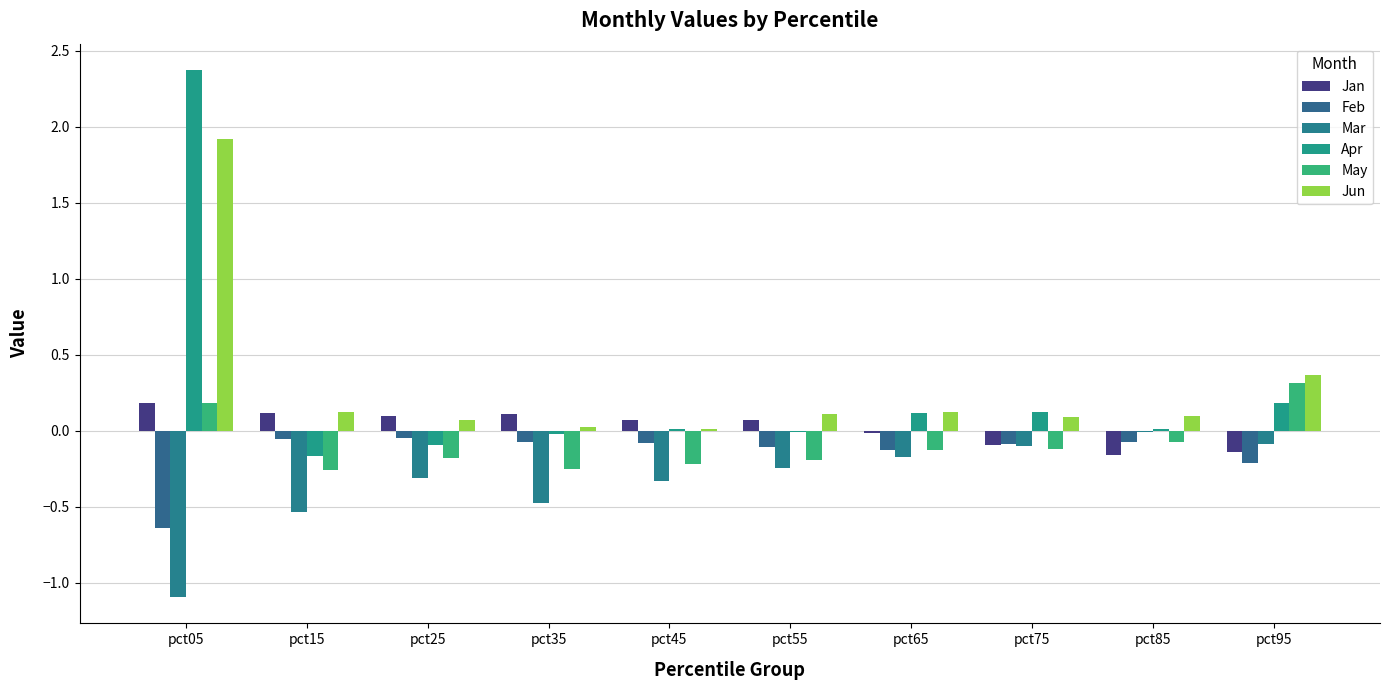

Reading left to right, transcribe all the data shown in this chart.

Jan: pct05=0.2	pct15=0.1	pct25=0.1	pct35=0.1	pct45=0.1	pct55=0.1	pct65=-0.0	pct75=-0.1	pct85=-0.2	pct95=-0.1
Feb: pct05=-0.6	pct15=-0.1	pct25=-0.0	pct35=-0.1	pct45=-0.1	pct55=-0.1	pct65=-0.1	pct75=-0.1	pct85=-0.1	pct95=-0.2
Mar: pct05=-1.1	pct15=-0.5	pct25=-0.3	pct35=-0.5	pct45=-0.3	pct55=-0.2	pct65=-0.2	pct75=-0.1	pct85=-0.0	pct95=-0.1
Apr: pct05=2.4	pct15=-0.2	pct25=-0.1	pct35=-0.0	pct45=0.0	pct55=-0.0	pct65=0.1	pct75=0.1	pct85=0.0	pct95=0.2
May: pct05=0.2	pct15=-0.3	pct25=-0.2	pct35=-0.3	pct45=-0.2	pct55=-0.2	pct65=-0.1	pct75=-0.1	pct85=-0.1	pct95=0.3
Jun: pct05=1.9	pct15=0.1	pct25=0.1	pct35=0.0	pct45=0.0	pct55=0.1	pct65=0.1	pct75=0.1	pct85=0.1	pct95=0.4